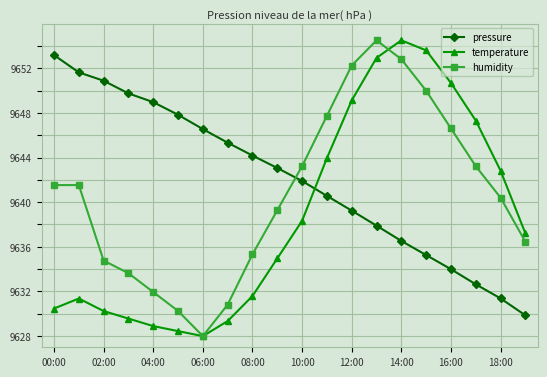

Does the chart have visible grid lines?

Yes